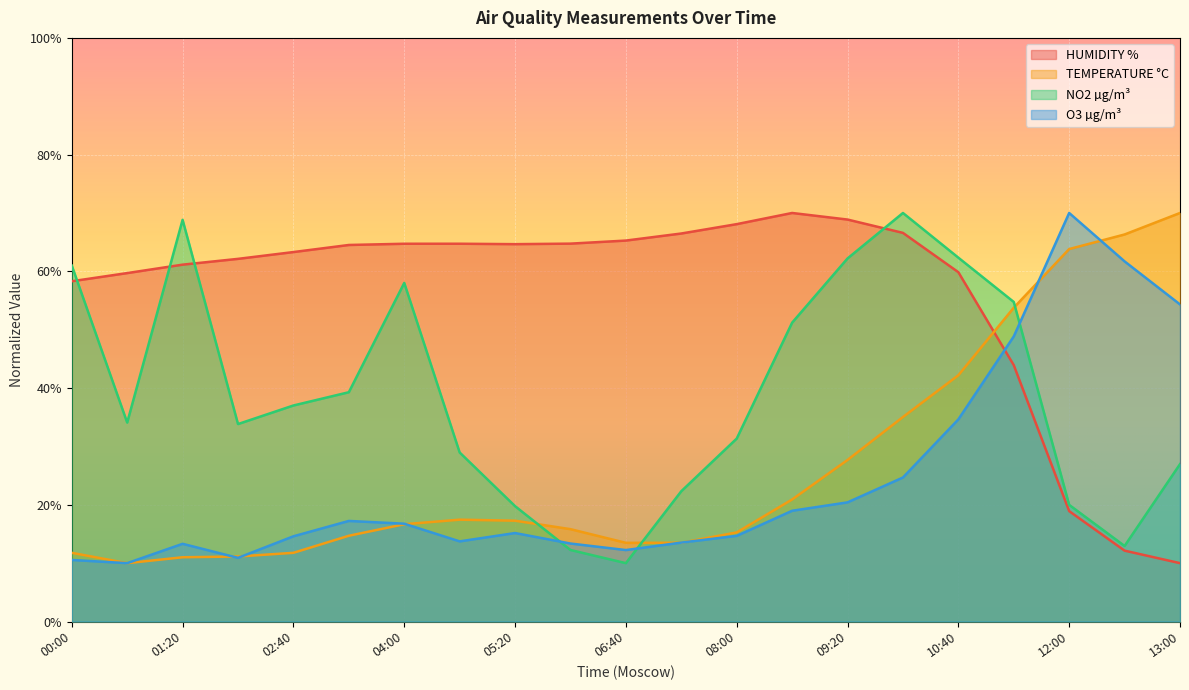

Reading right to left, what are all the values shown in this chart?

HUMIDITY %: 10.0	12.1	18.9	43.9	59.9	66.6	68.9	70.0	68.1	66.5	65.3	64.7	64.7	64.7	64.7	64.5	63.3	62.1	61.1	59.7	58.3
TEMPERATURE °C: 70.0	66.3	63.8	53.8	42.2	35.0	27.7	20.9	15.3	13.5	13.5	15.8	17.3	17.5	16.7	14.7	11.8	11.1	11.0	10.0	11.8
NO2 µg/m³: 27.0	12.9	20.0	54.8	62.3	70.0	62.2	51.2	31.3	22.3	10.0	12.3	19.8	29.0	58.0	39.3	37.0	33.8	68.8	34.1	61.0
O3 µg/m³: 54.3	61.7	70.0	48.8	34.6	24.7	20.4	19.0	14.7	13.5	12.2	13.4	15.2	13.7	16.8	17.2	14.6	10.9	13.3	10.0	10.5